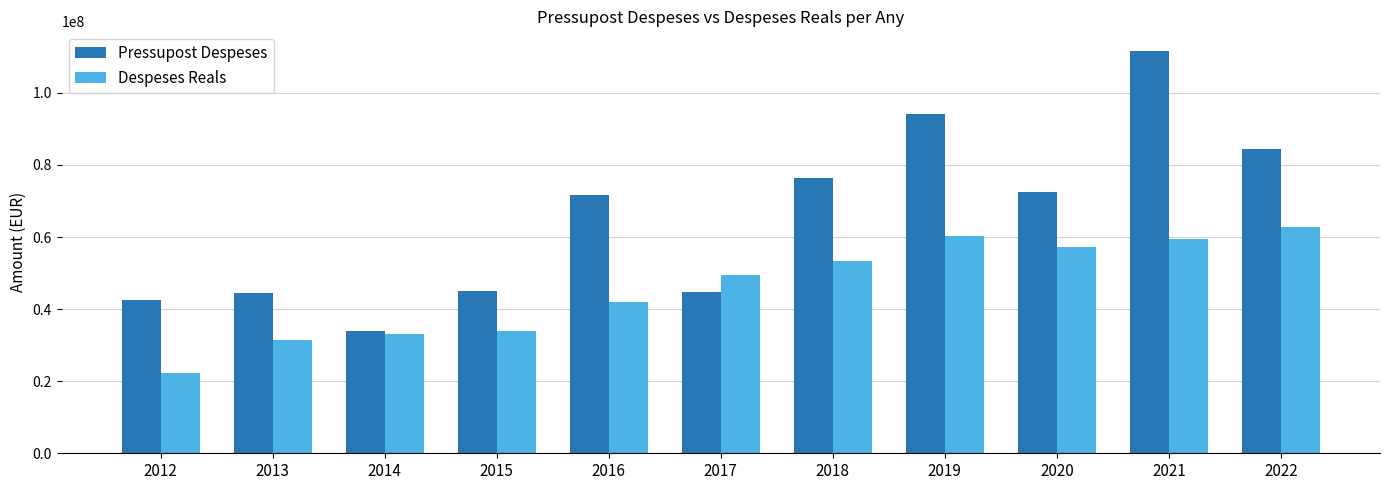

What is the difference between the Despeses Reals values at 2022 and 2012?

40479981.1